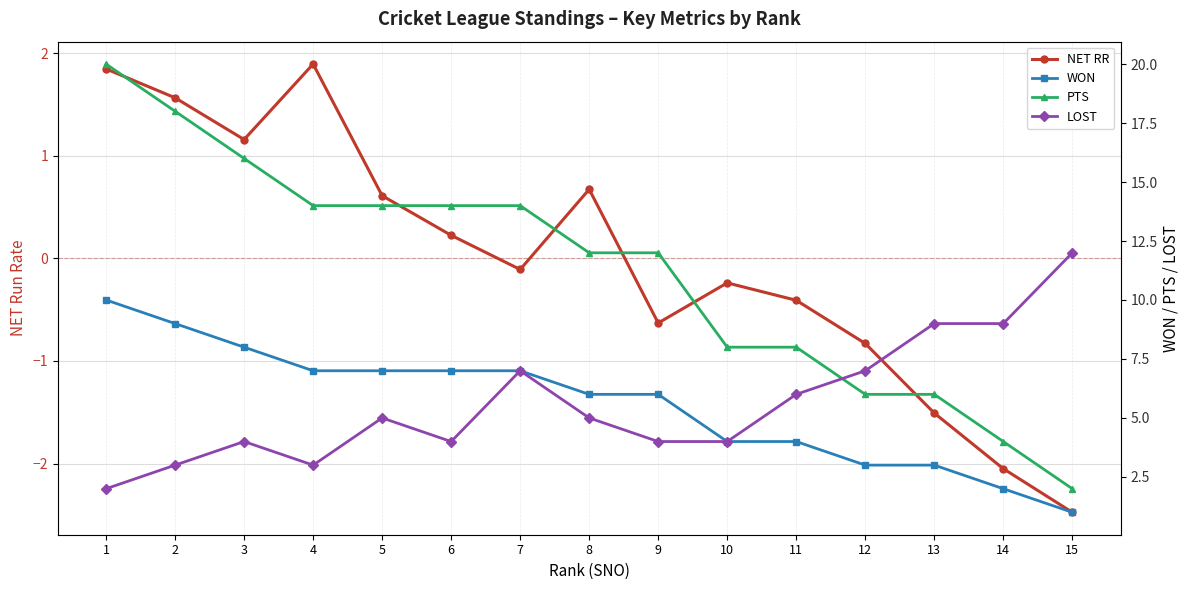

Which series has the widest spread of values?

PTS